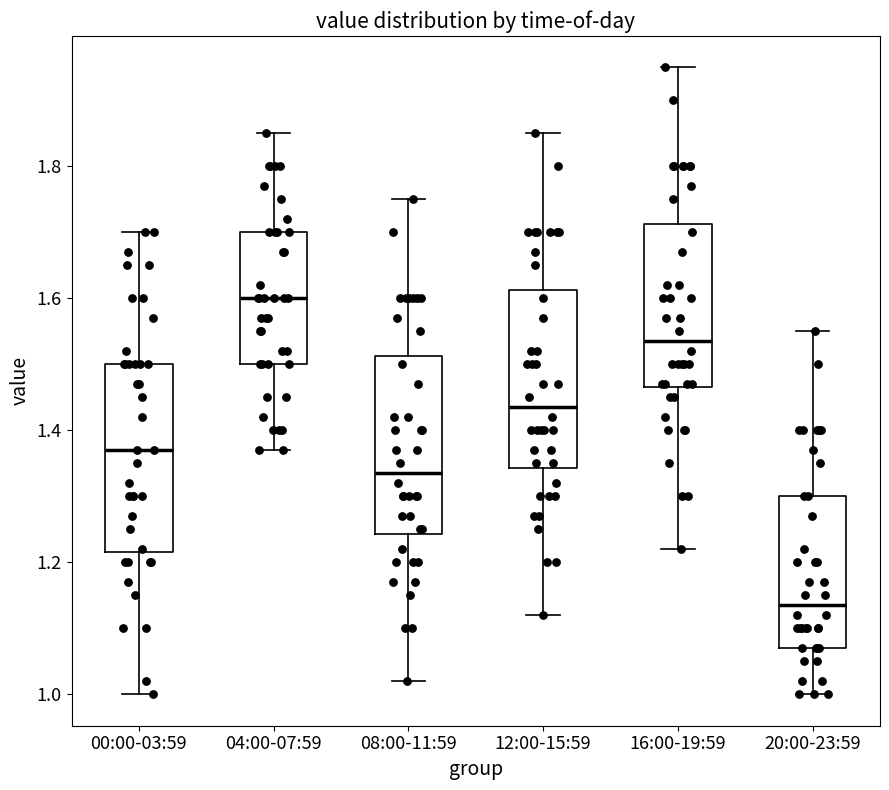

Where does the upper whisker of the box for 08:00-11:59 end on the y-axis? The values are not printed on the chart, so give them approximately, as read against the axis.

1.76